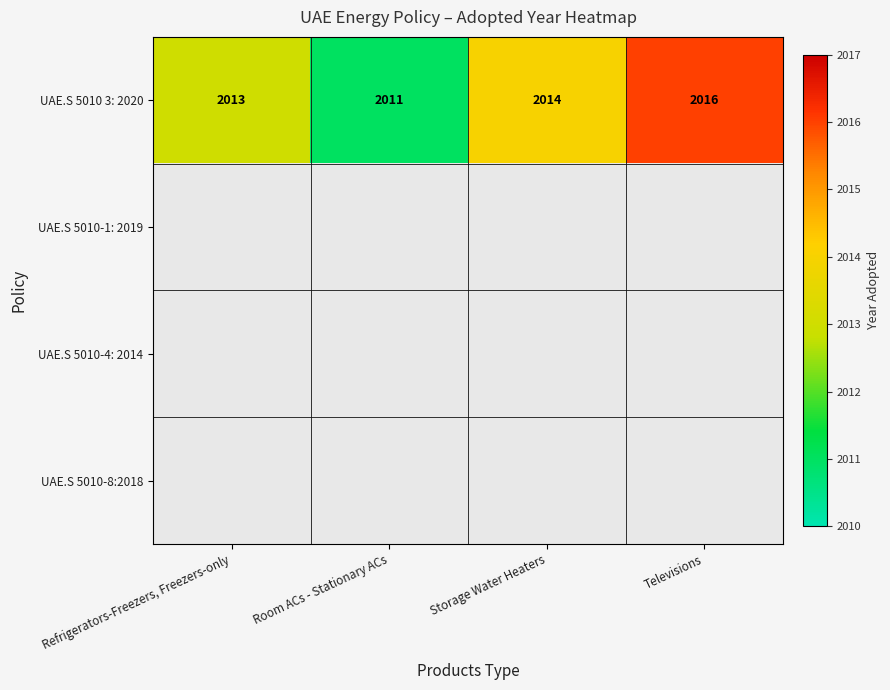

What is the approximate value of UAE.S 5010 3: 2020 at Storage Water Heaters?

2014